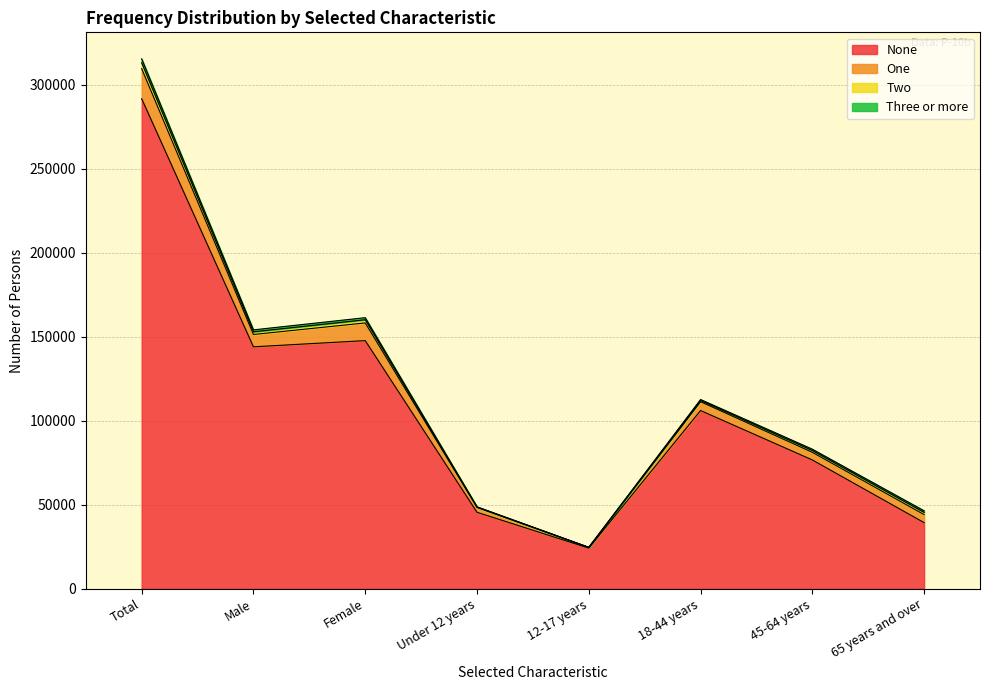

What is the approximate value of Two at Male, to the nearest 100?

1600